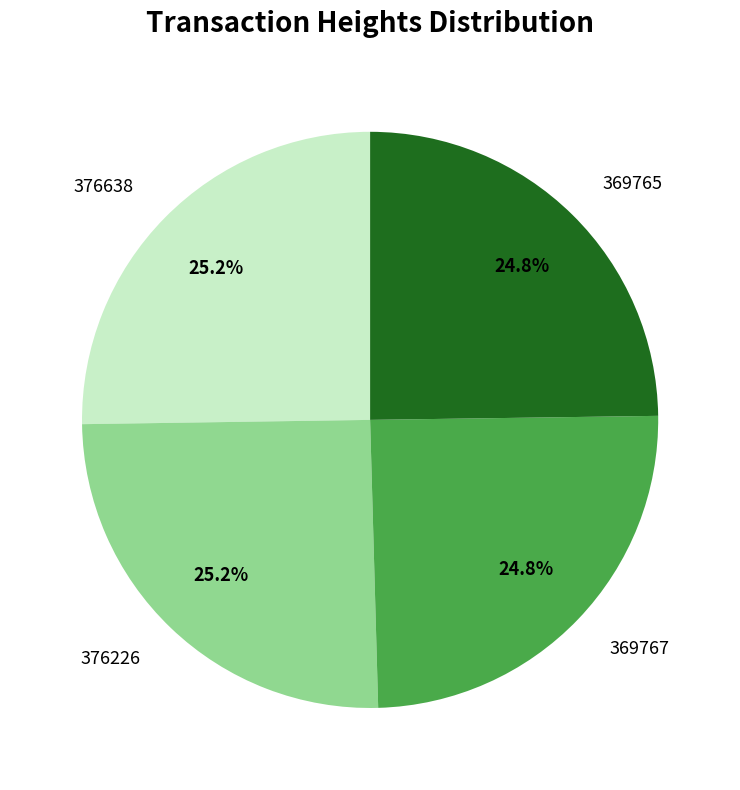

To the nearest percent, what portion does 376638 represent?

25%